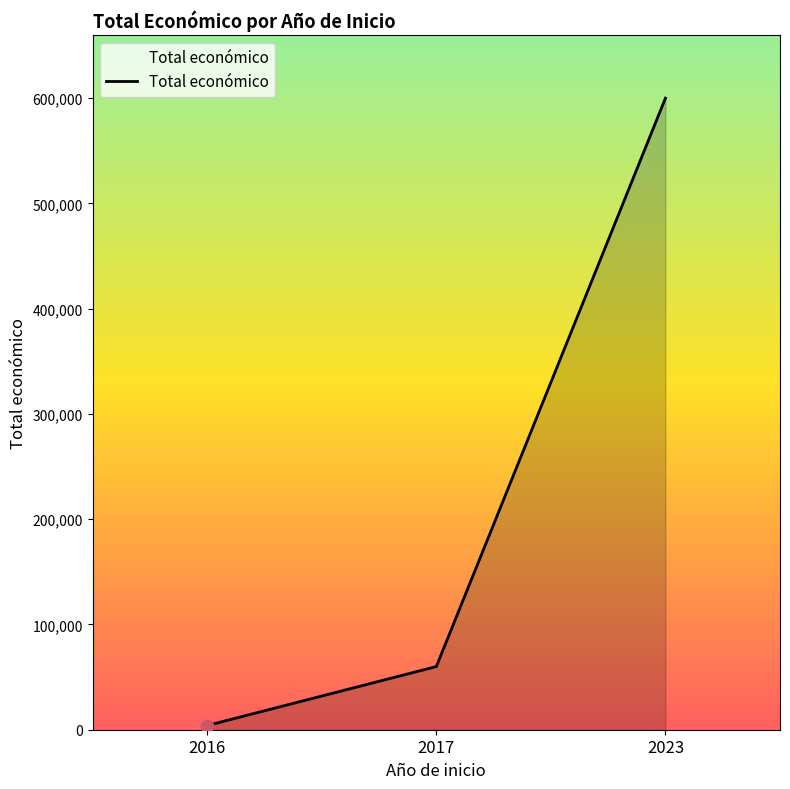

What is the change in value from 2016 to 2017?

+55995